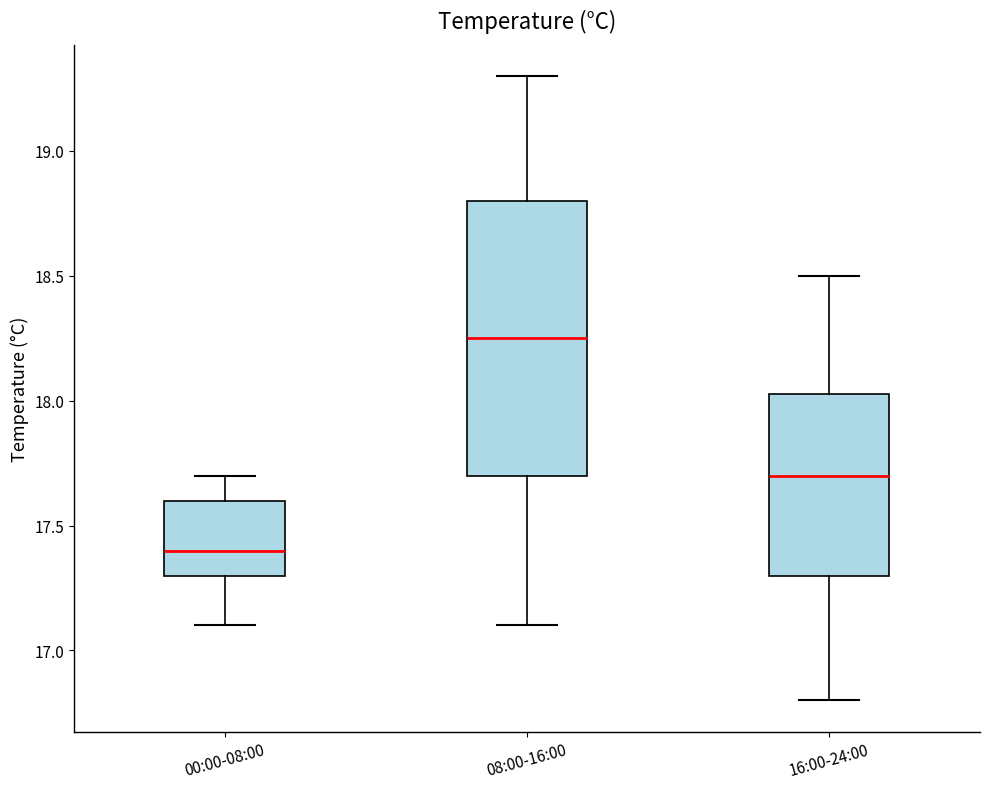

Comparing the boxes themselves (not the whiskers), which one is the tallest?

08:00-16:00